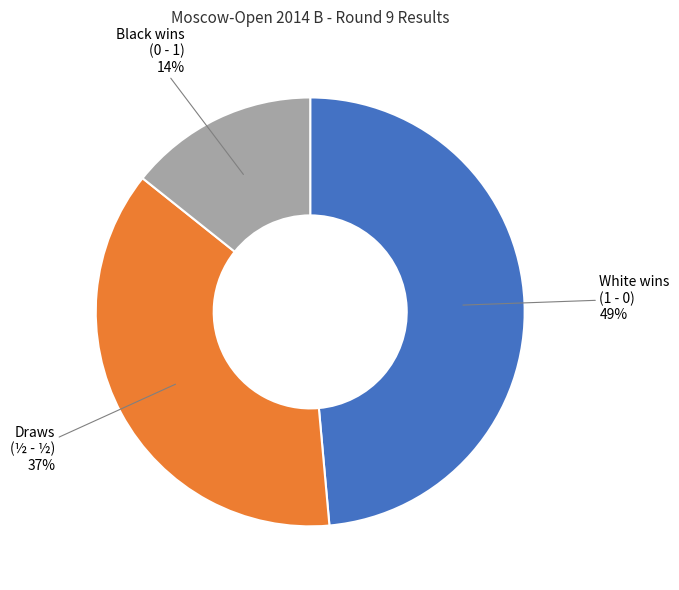

True or false: Black wins (0 - 1) accounts for 14% of the total.

True